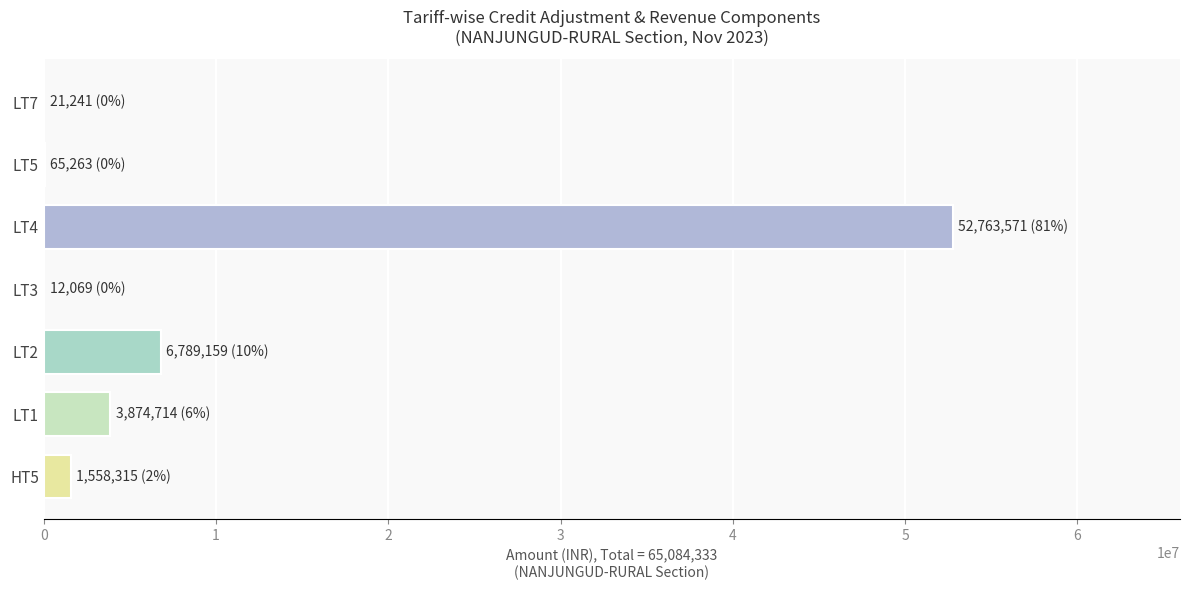

What is the sum of all values?

65084332.5